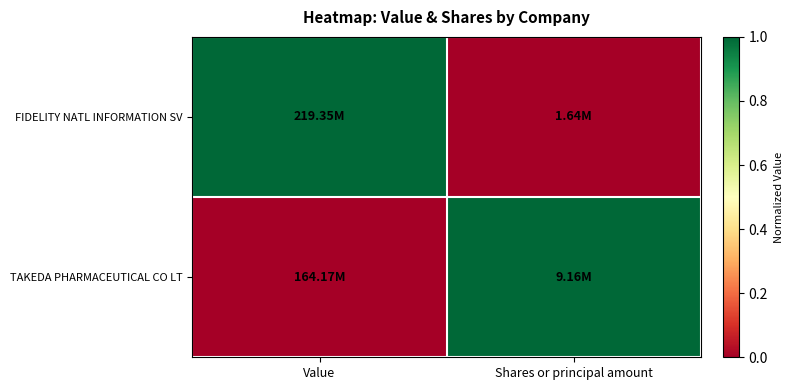

Reading left to right, what are all the values shown in this chart?

FIDELITY NATL INFORMATION SV: Value=1	Shares or principal amount=0
TAKEDA PHARMACEUTICAL CO LT: Value=0	Shares or principal amount=1